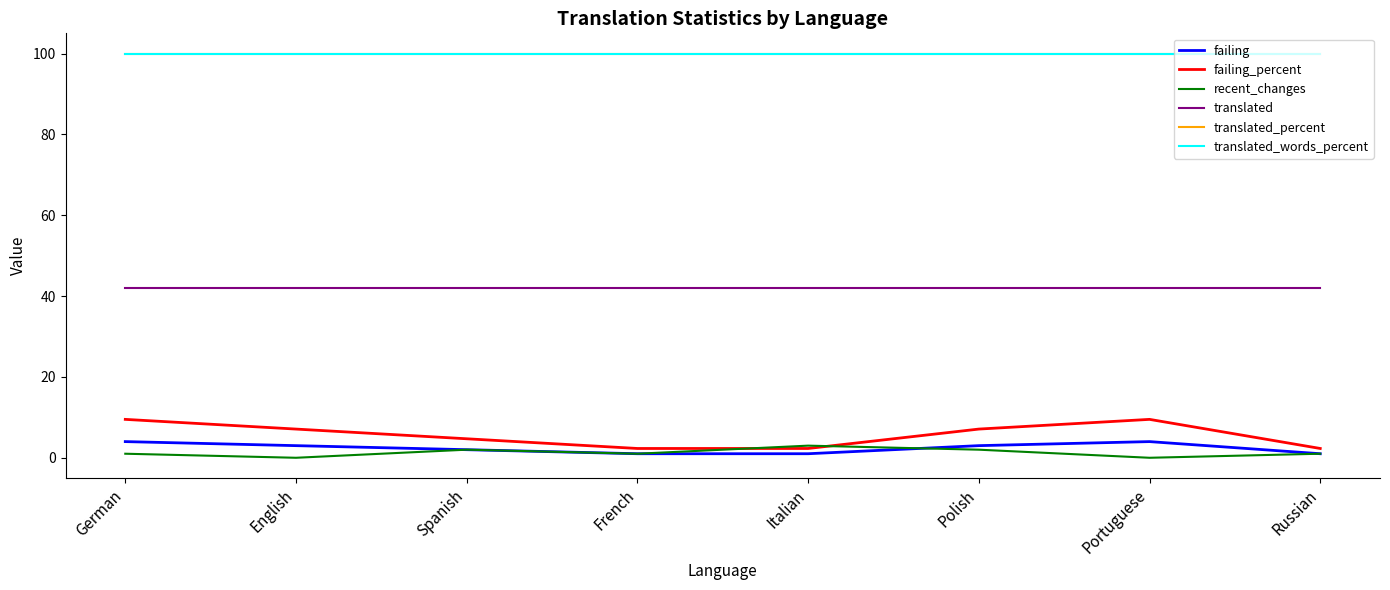

Which series has the widest spread of values?

failing_percent